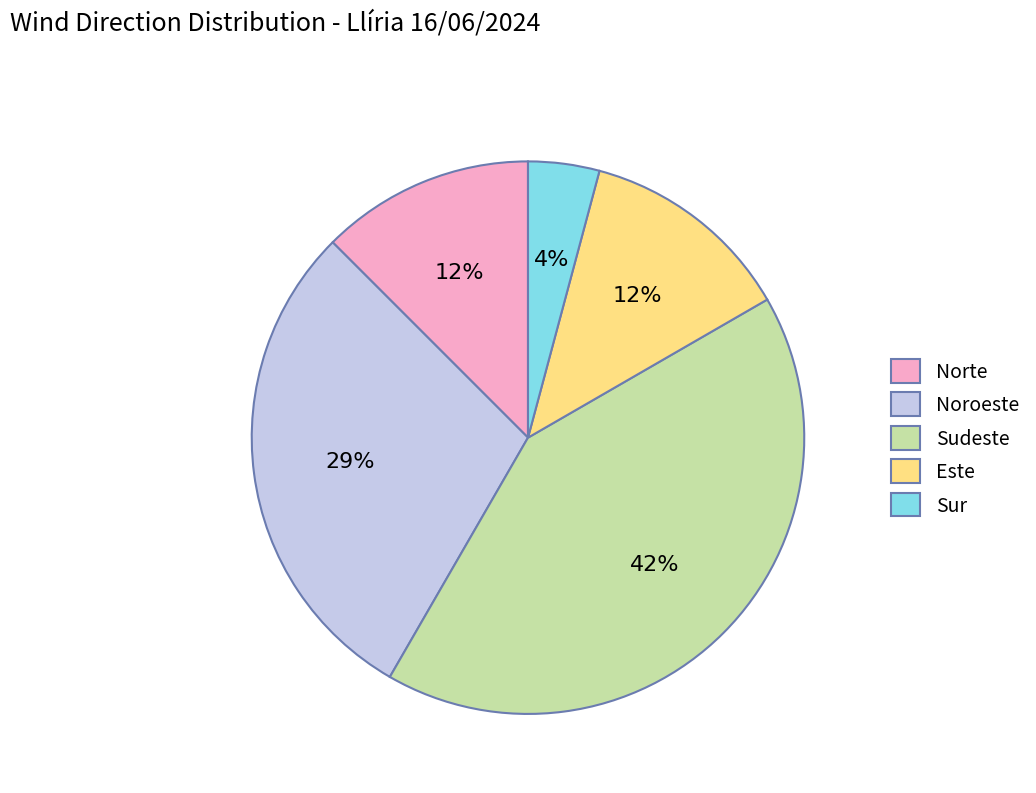

Do Noroeste and Norte together represent more than half of the pie?

No